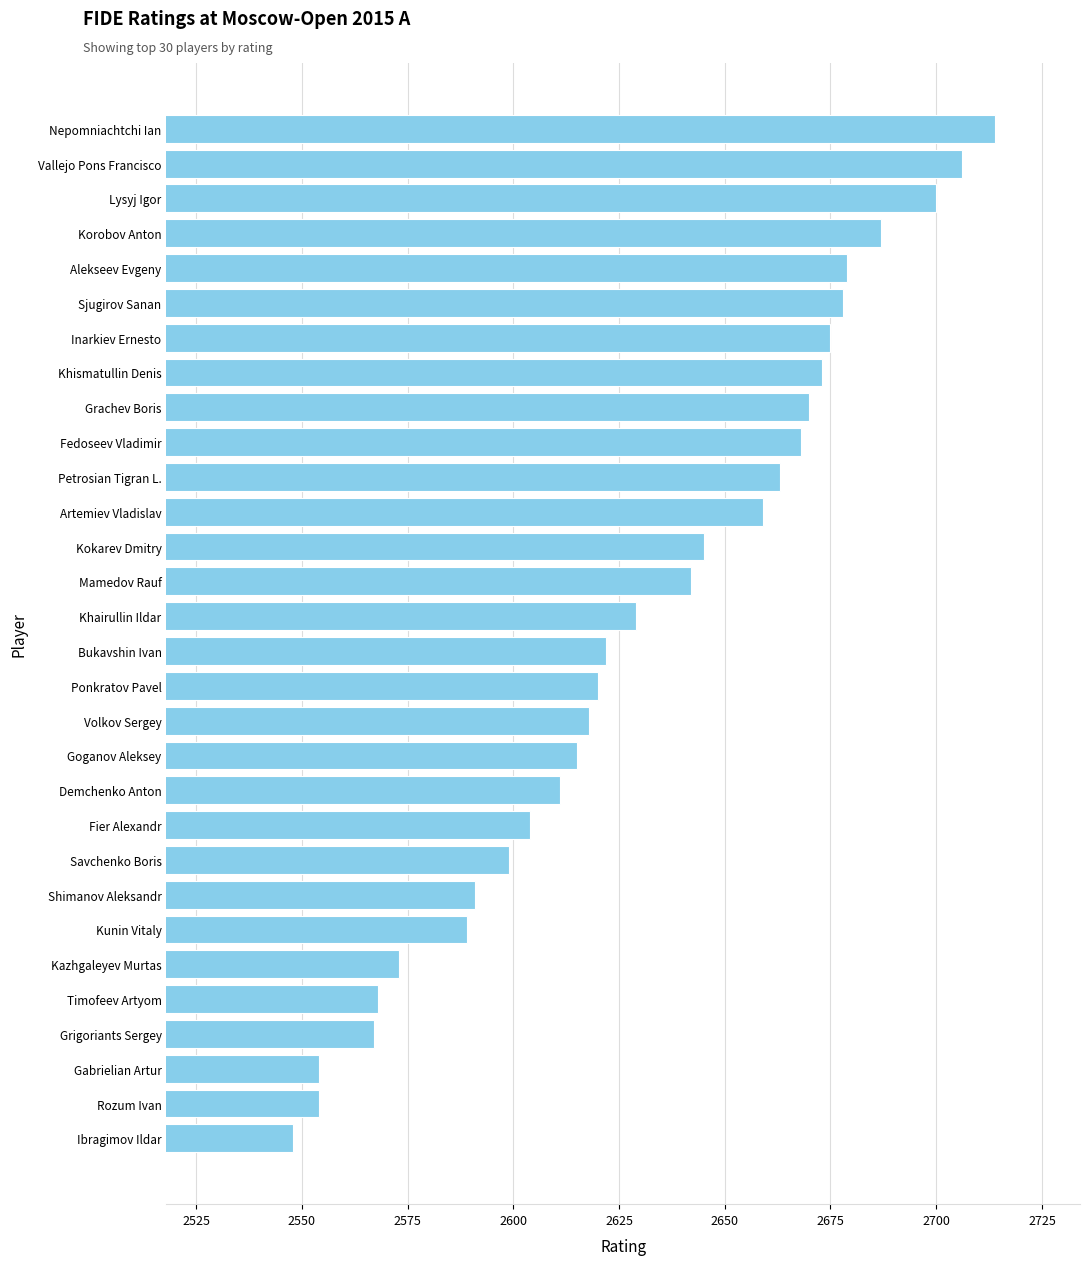

Reading bottom to top, transcribe all the data shown in this chart.

Ibragimov Ildar=2548	Rozum Ivan=2554	Gabrielian Artur=2554	Grigoriants Sergey=2567	Timofeev Artyom=2568	Kazhgaleyev Murtas=2573	Kunin Vitaly=2589	Shimanov Aleksandr=2591	Savchenko Boris=2599	Fier Alexandr=2604	Demchenko Anton=2611	Goganov Aleksey=2615	Volkov Sergey=2618	Ponkratov Pavel=2620	Bukavshin Ivan=2622	Khairullin Ildar=2629	Mamedov Rauf=2642	Kokarev Dmitry=2645	Artemiev Vladislav=2659	Petrosian Tigran L.=2663	Fedoseev Vladimir=2668	Grachev Boris=2670	Khismatullin Denis=2673	Inarkiev Ernesto=2675	Sjugirov Sanan=2678	Alekseev Evgeny=2679	Korobov Anton=2687	Lysyj Igor=2700	Vallejo Pons Francisco=2706	Nepomniachtchi Ian=2714